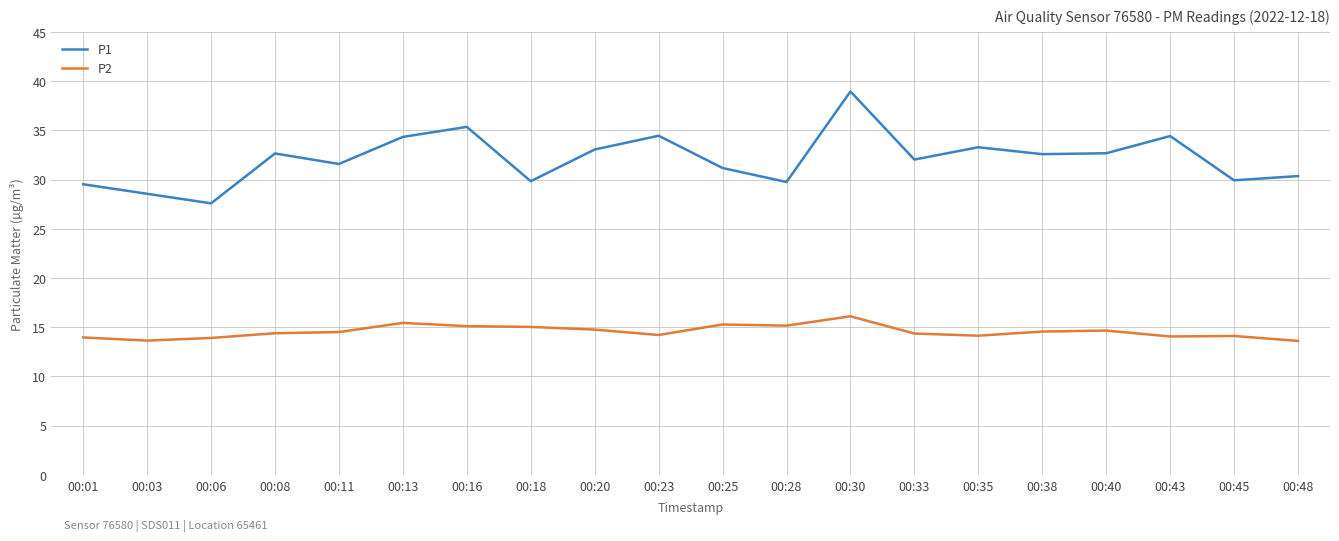

True or false: P2 has more than 1 interior local peaks.

True